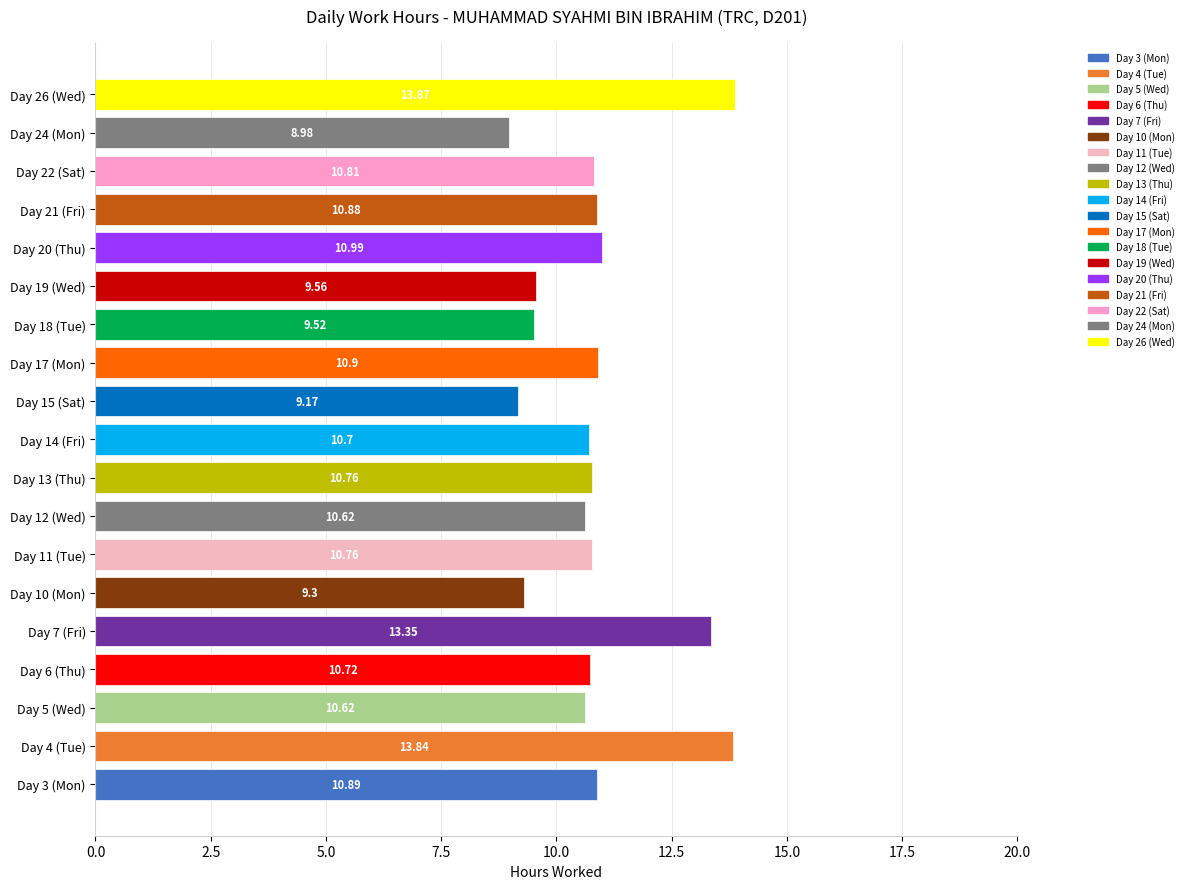

Approximately how many times larger is the value at Day 22 (Sat) compared to Day 5 (Wed)?

1.0